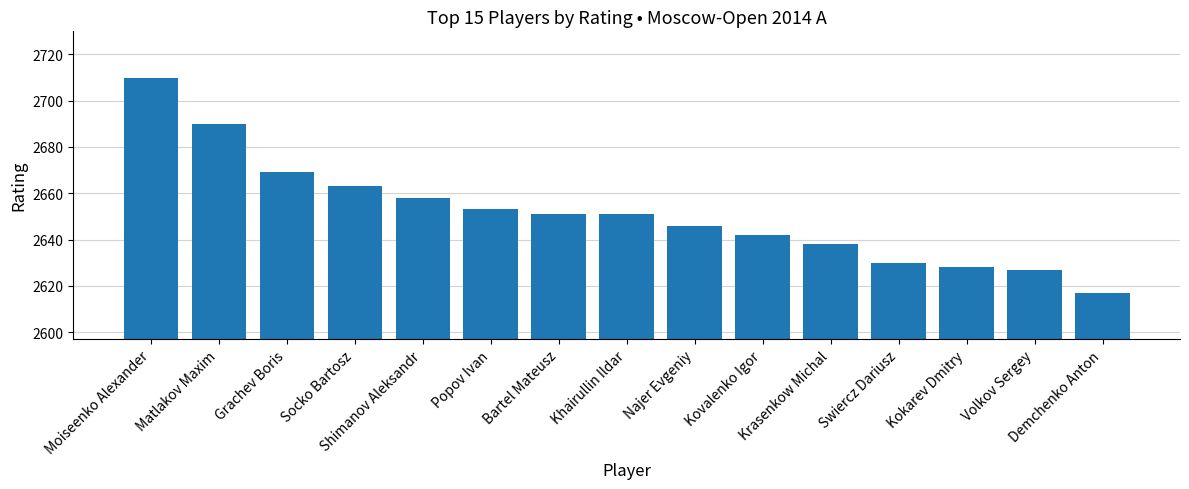

Where is the data nearest to the value 2663?

Socko Bartosz